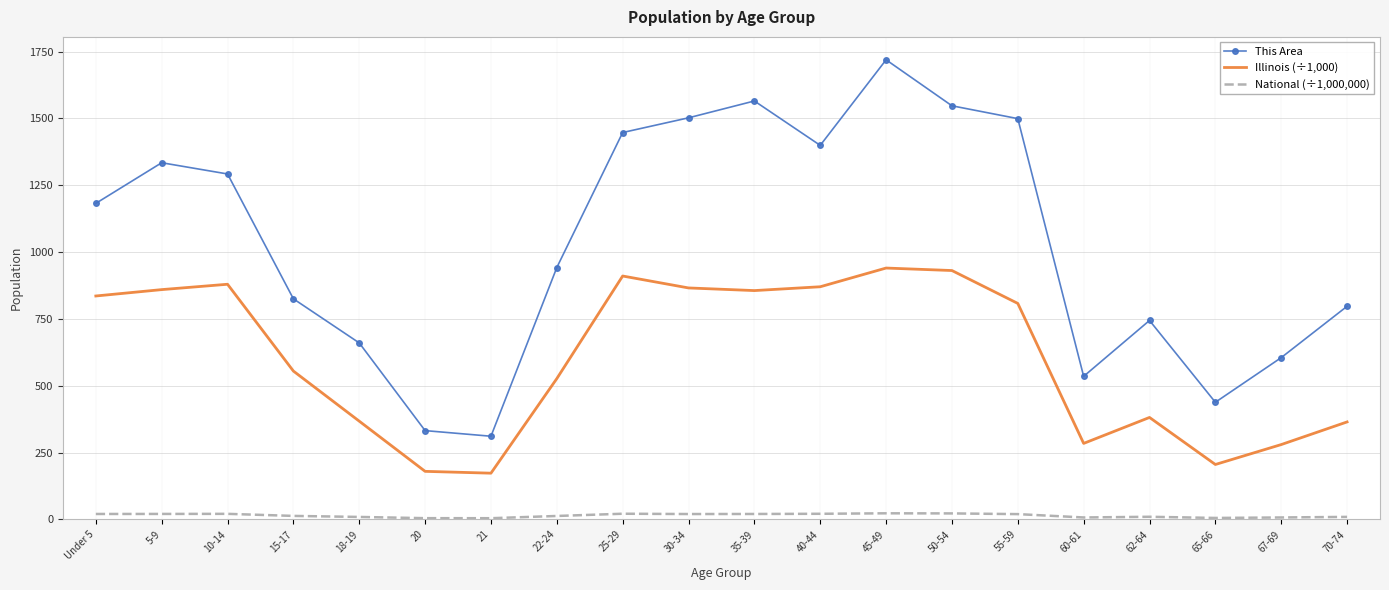

Which series has the largest range (max minus min)?

This Area